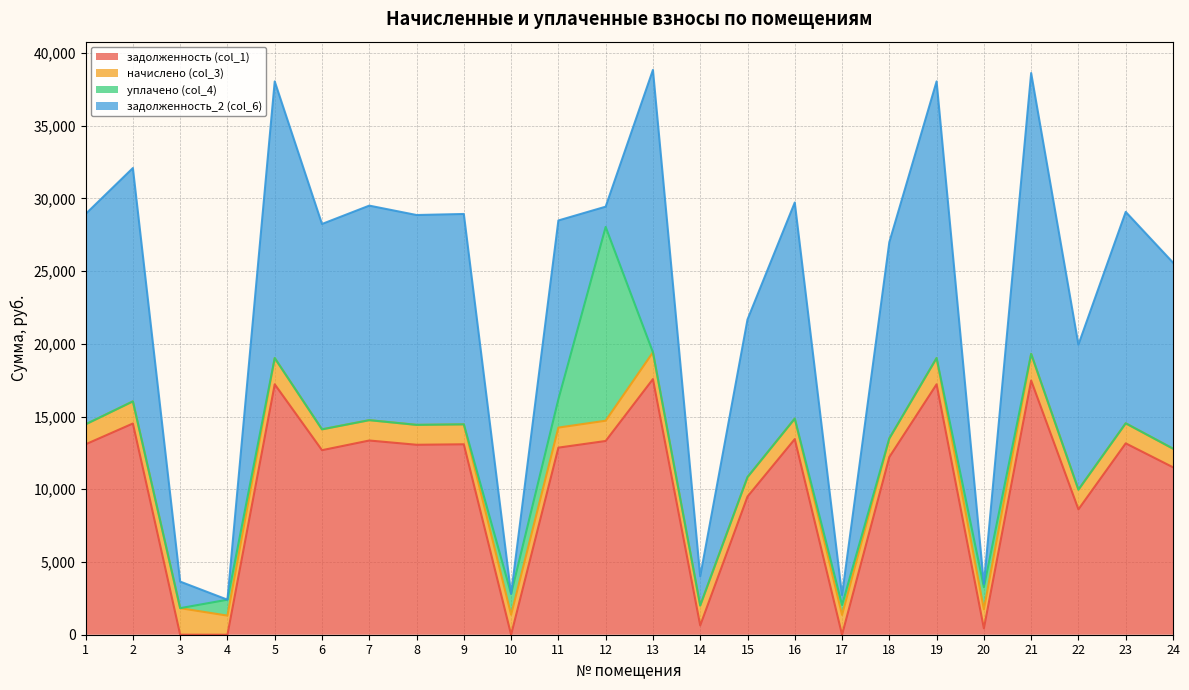

What is the sum of all начислено (col_3) values?

35088.3